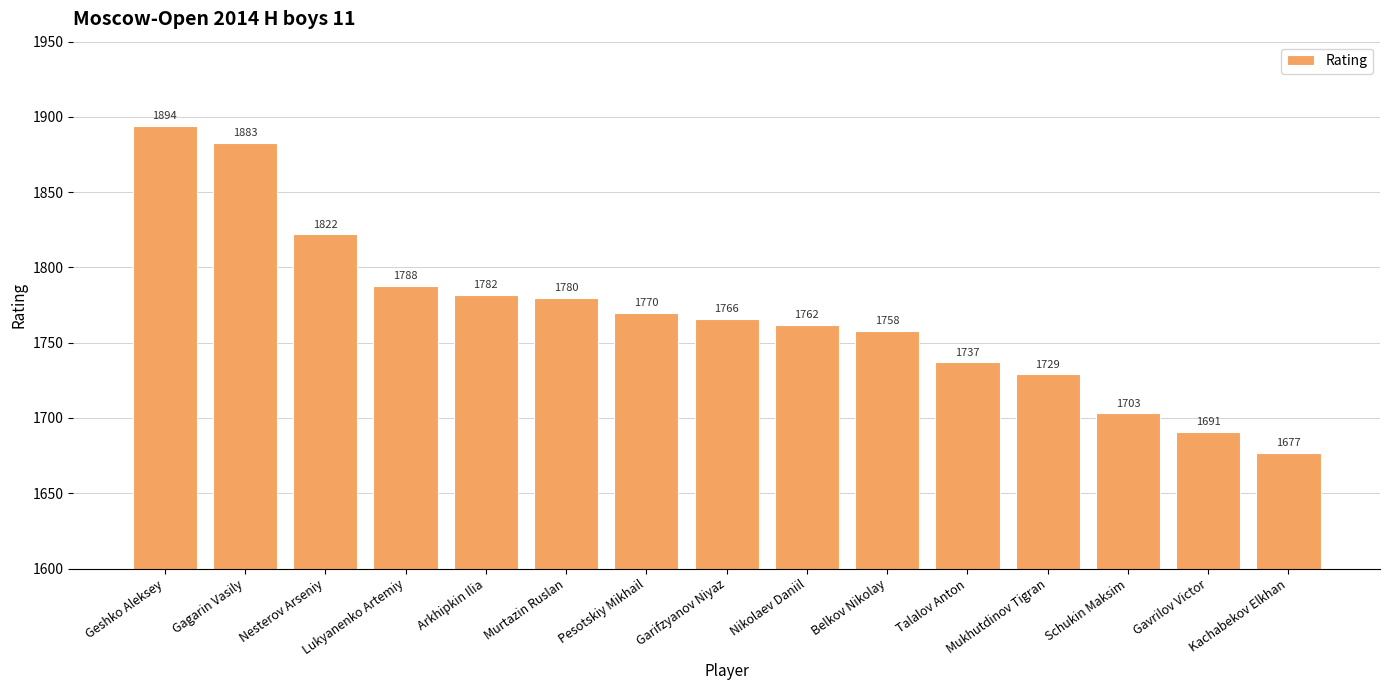

Are the bars grouped side by side (vs. stacked)?

No